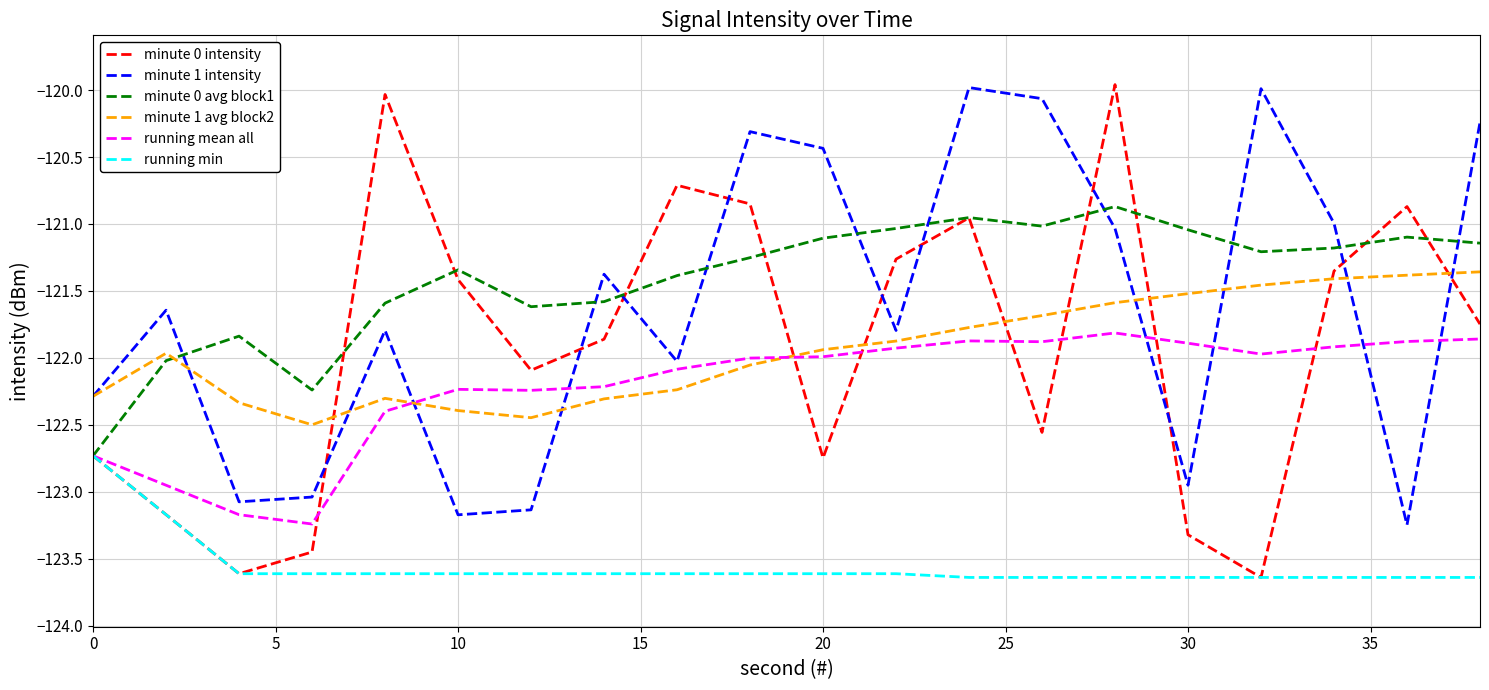

What is the maximum value shown in the chart?

-120.0